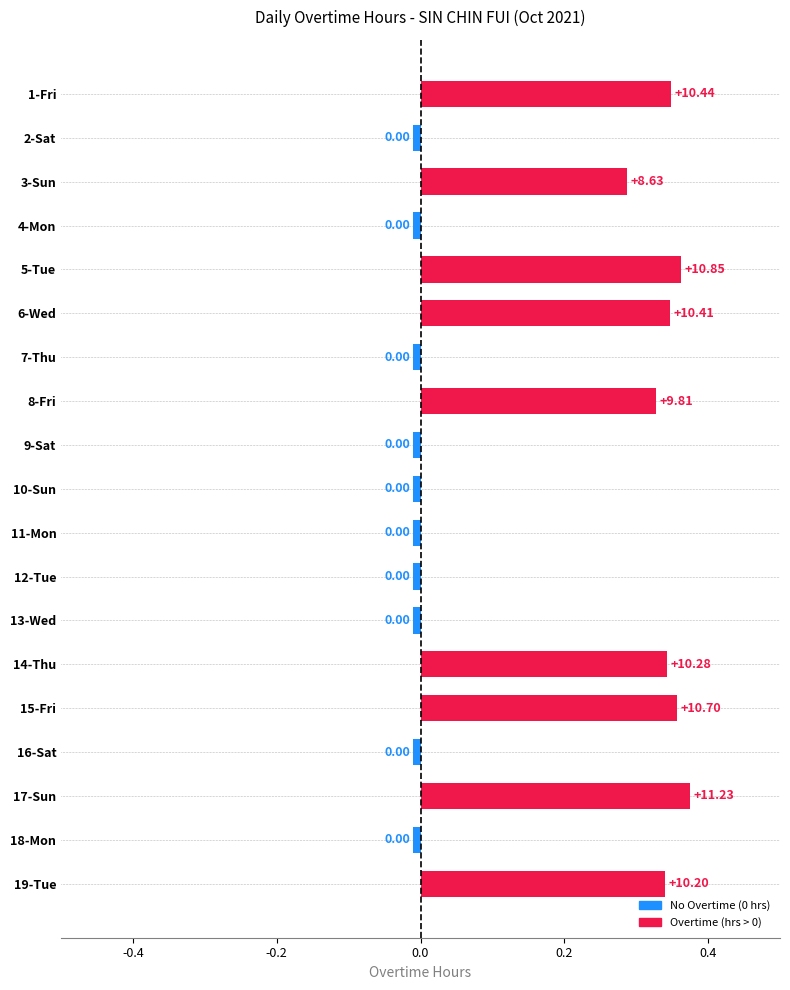

Between 3-Sun and 2-Sat, which is larger?

3-Sun